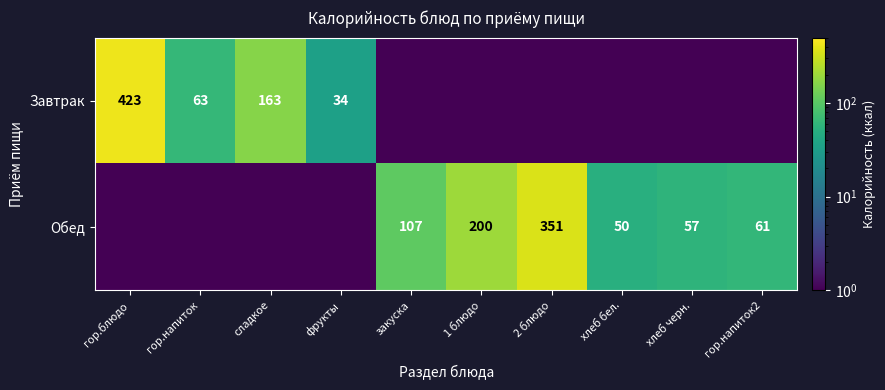

What is the difference between the second highest and second lowest values in the Завтрак series?

163.0